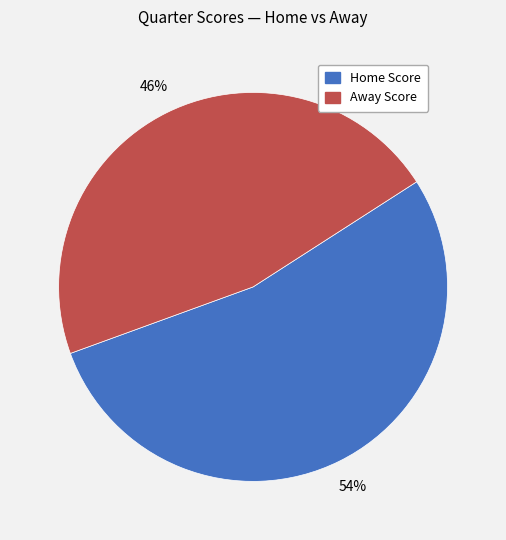

Is there any slice that represents more than half of the pie?

Yes